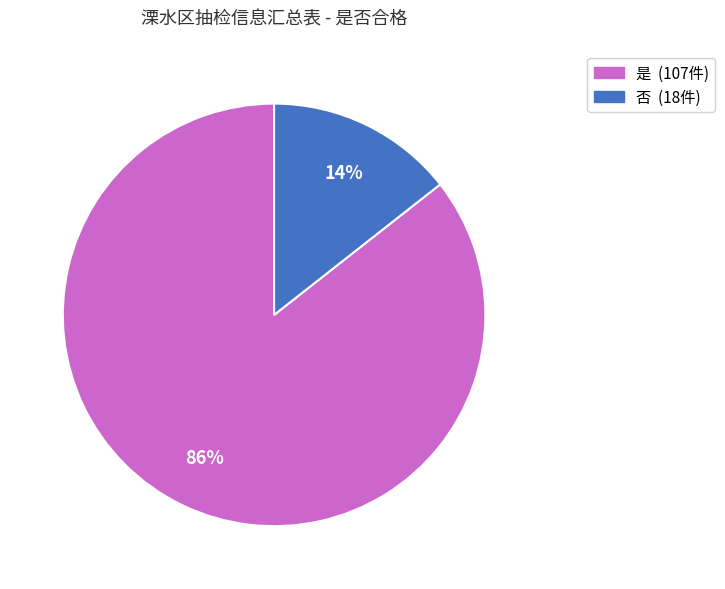

Is it true that 是 is 77% of the pie?

False